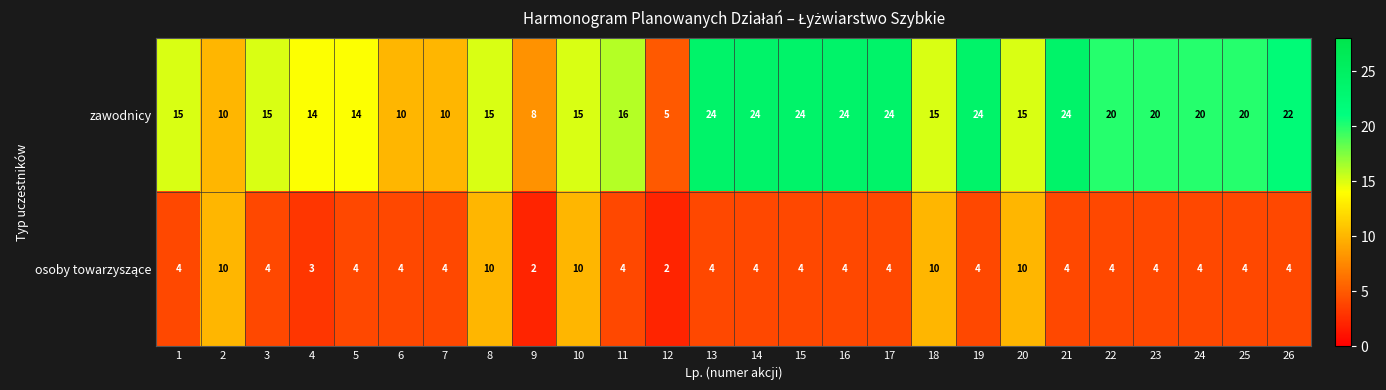

What is the greatest value displayed?

24